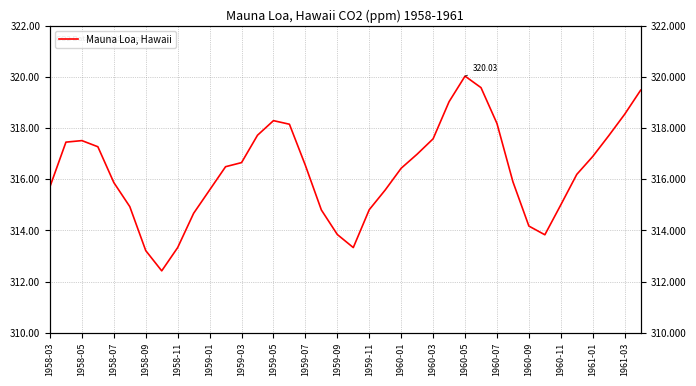

The value at 1961-01 is 450.2. True or false?

False